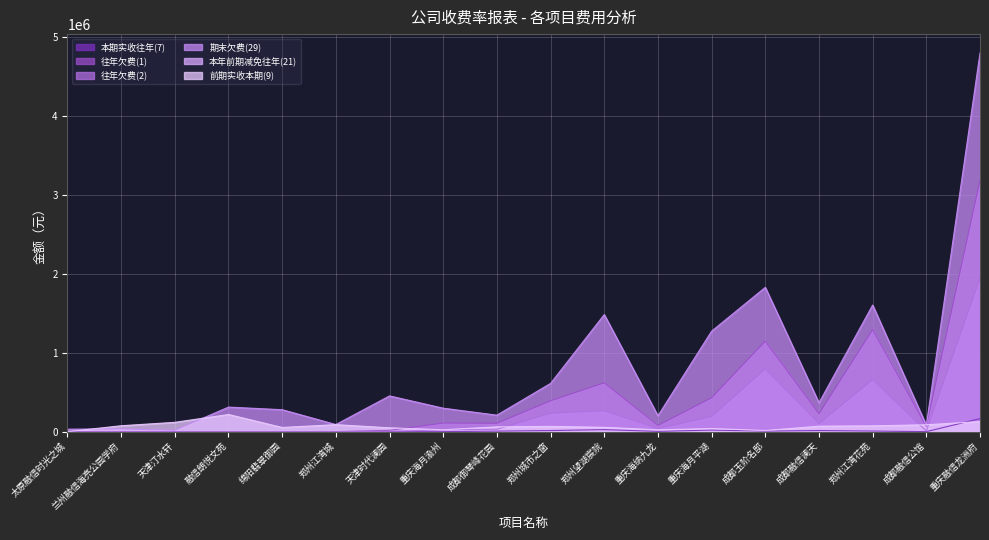

The value of 往年欠费(1) at 绵阳翡翠御园 is -1676438.2. True or false?

False